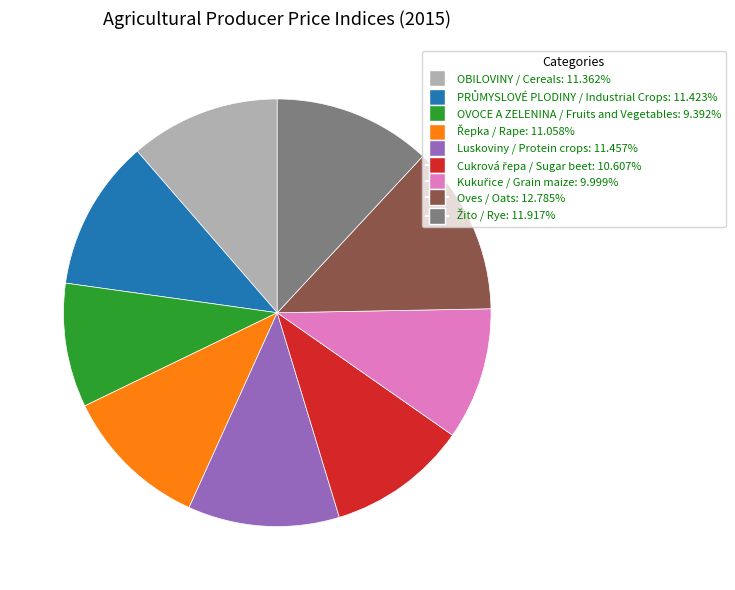

What is the largest slice in the pie chart?

Oves / Oats